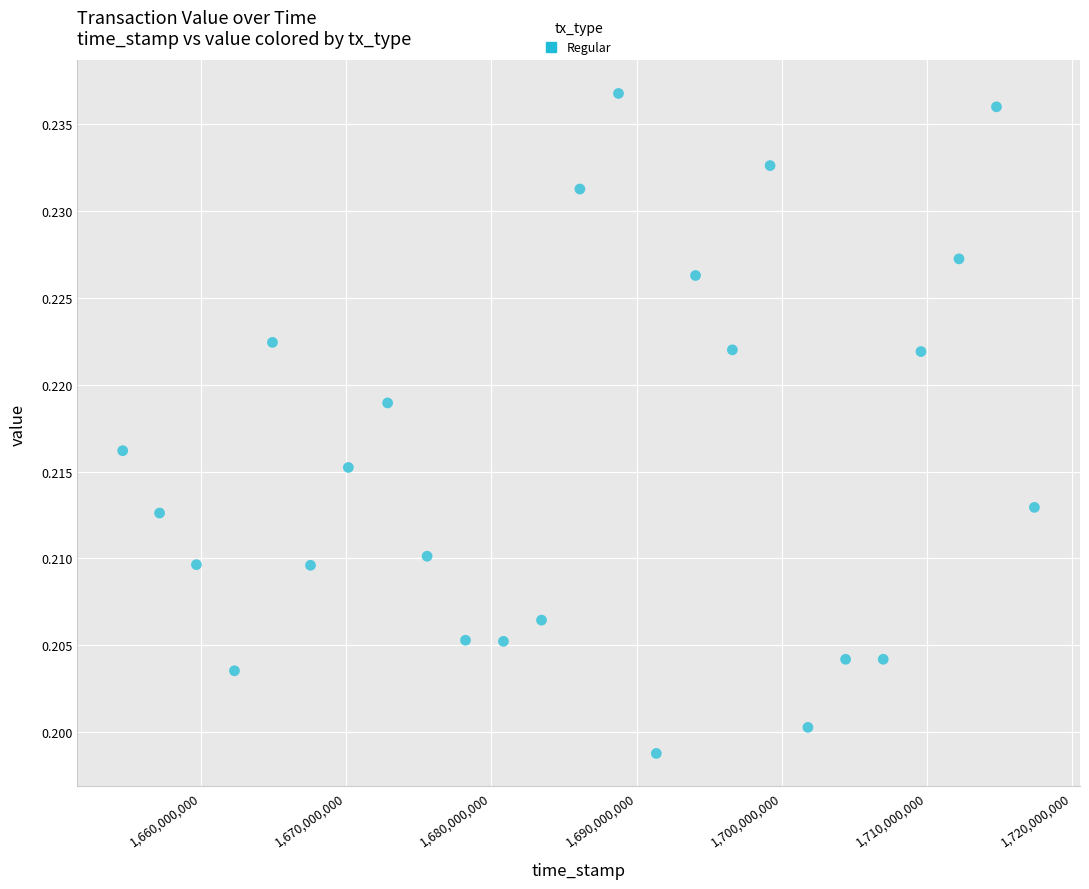

What is the range of X values (max minus min)?

62783549.0